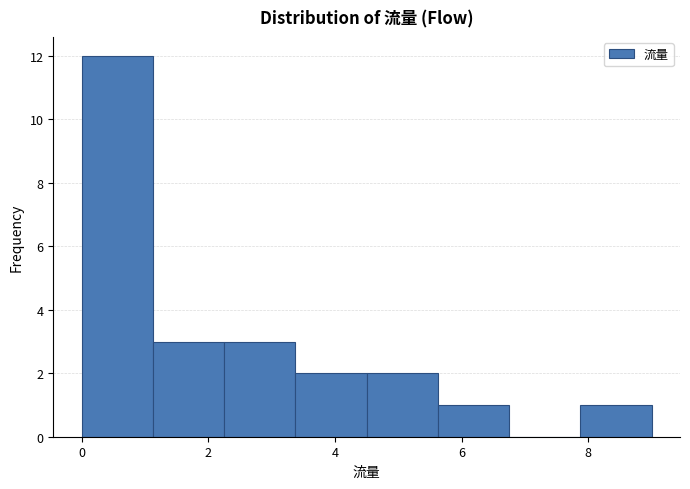

Which range on the x-axis has the tallest bar?

0.0 to 1.2